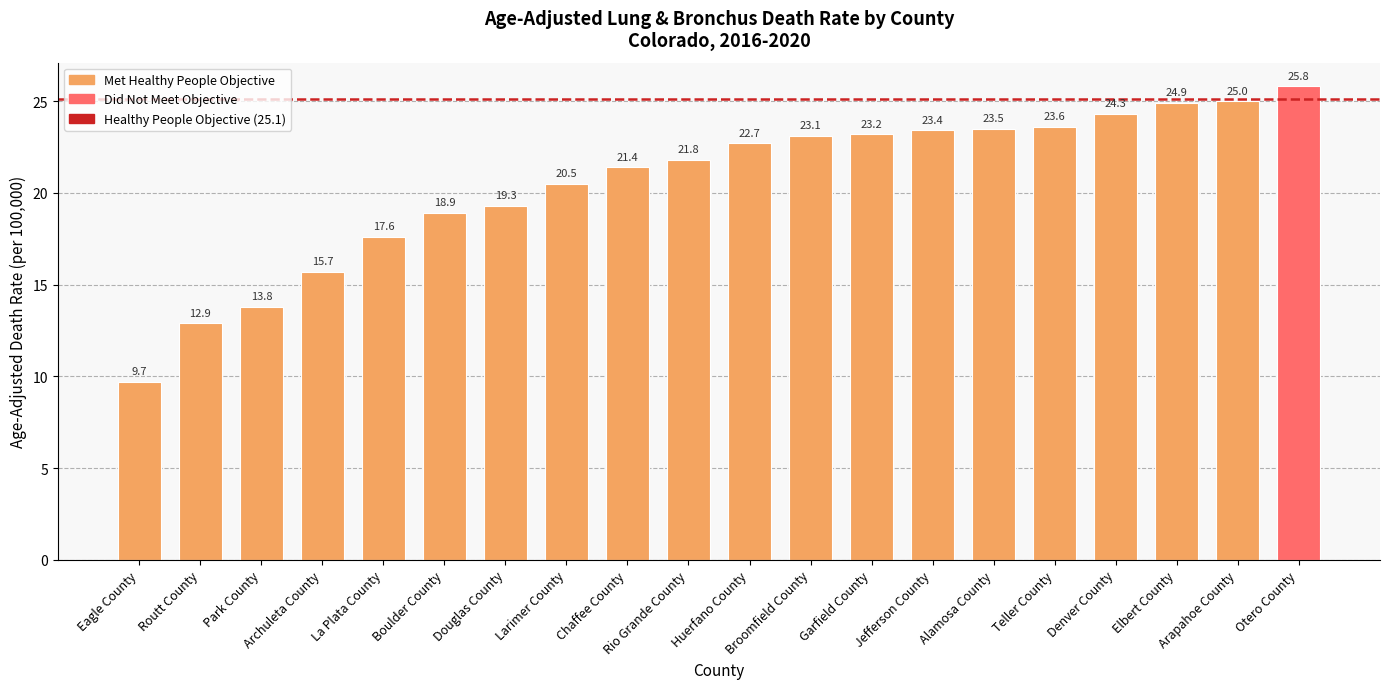

List the labels in order of value, smallest first.

Eagle County, Routt County, Park County, Archuleta County, La Plata County, Boulder County, Douglas County, Larimer County, Chaffee County, Rio Grande County, Huerfano County, Broomfield County, Garfield County, Jefferson County, Alamosa County, Teller County, Denver County, Elbert County, Arapahoe County, Otero County